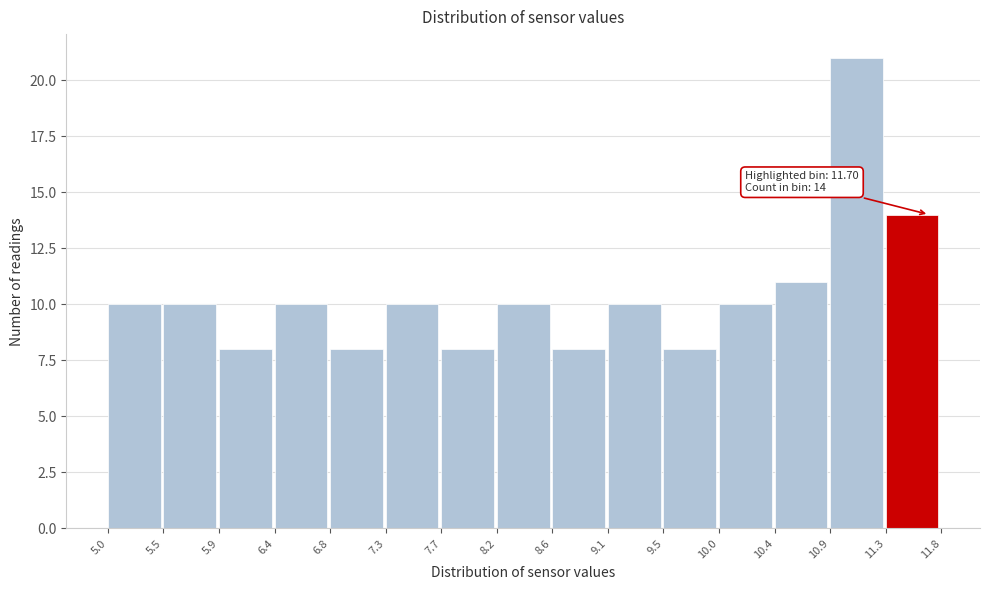

Which range on the x-axis has the tallest bar?

10.9 to 11.3